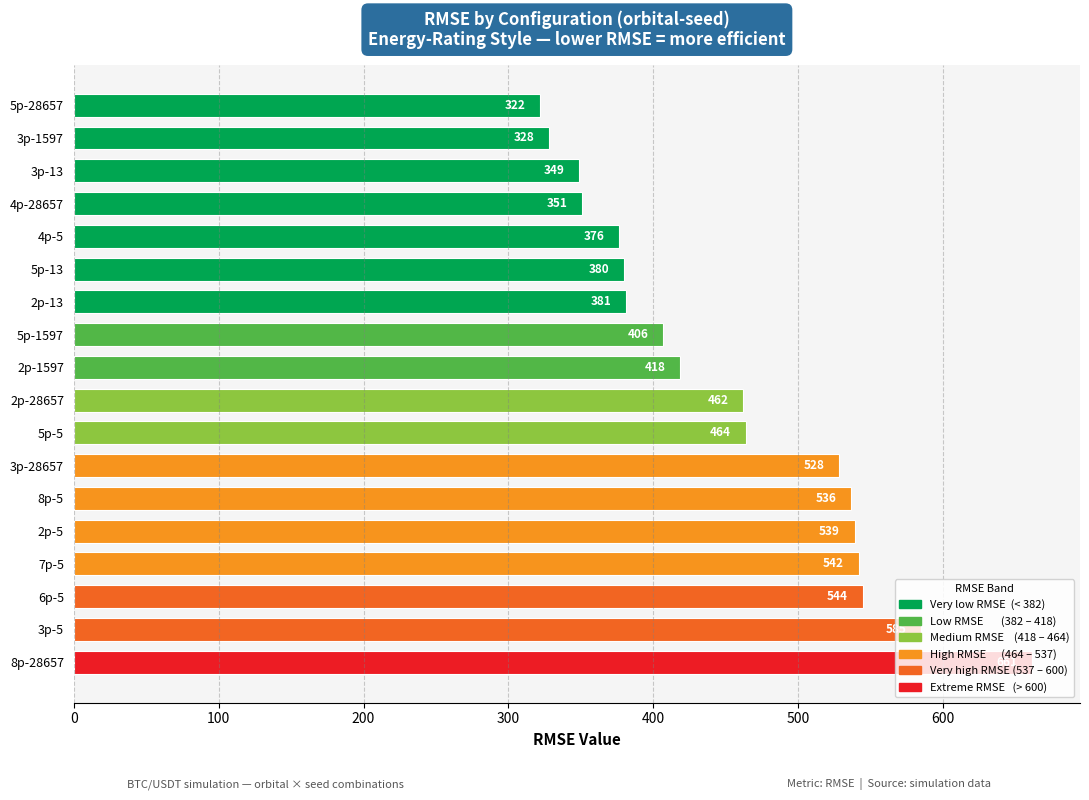

True or false: the data shows 144.5 at 3p-5.

False